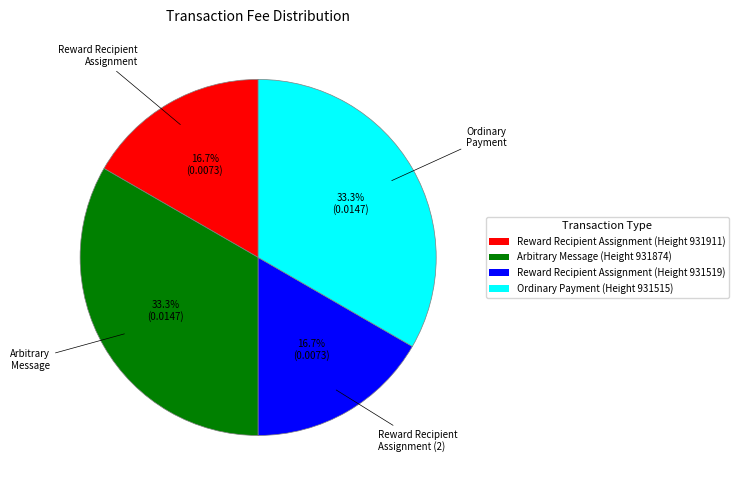

Does any single category account for the majority?

No